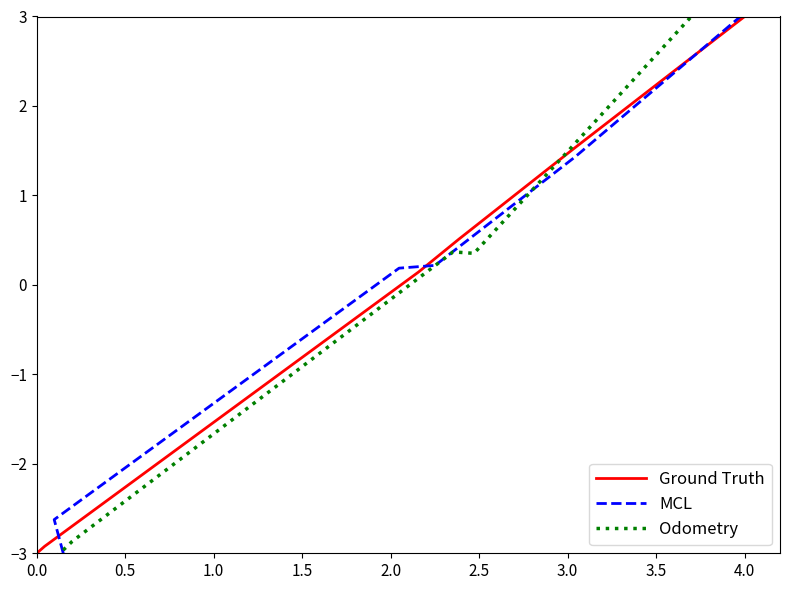

The Ground Truth series shows -2.1 at 0.0. True or false?

False